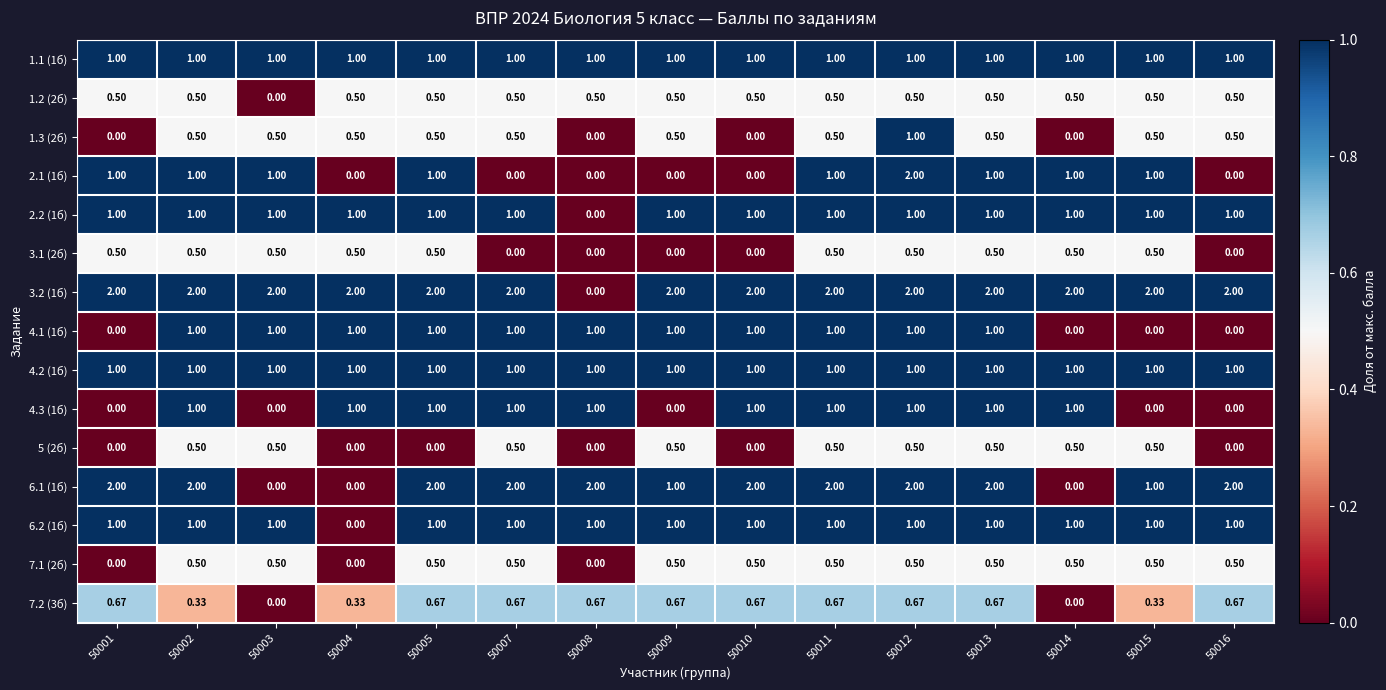

Is the value of 4.2 (1б) at 50012 greater than the value of 3.1 (2б) at 50012?

Yes